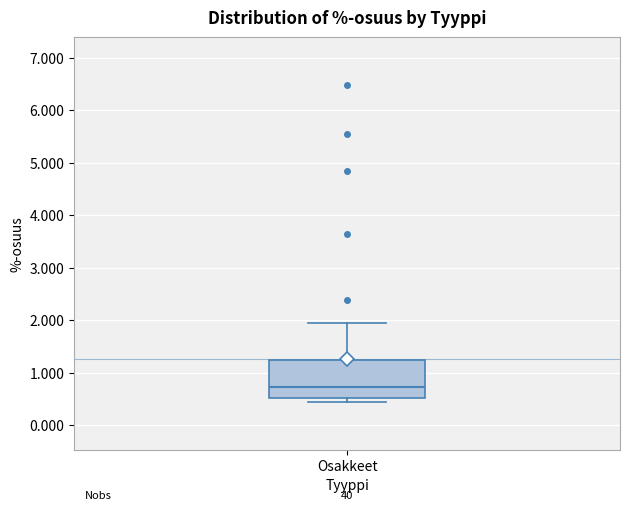

Where is the lower edge of the box for Osakkeet on the y-axis? The values are not printed on the chart, so give them approximately, as read against the axis.

0.5